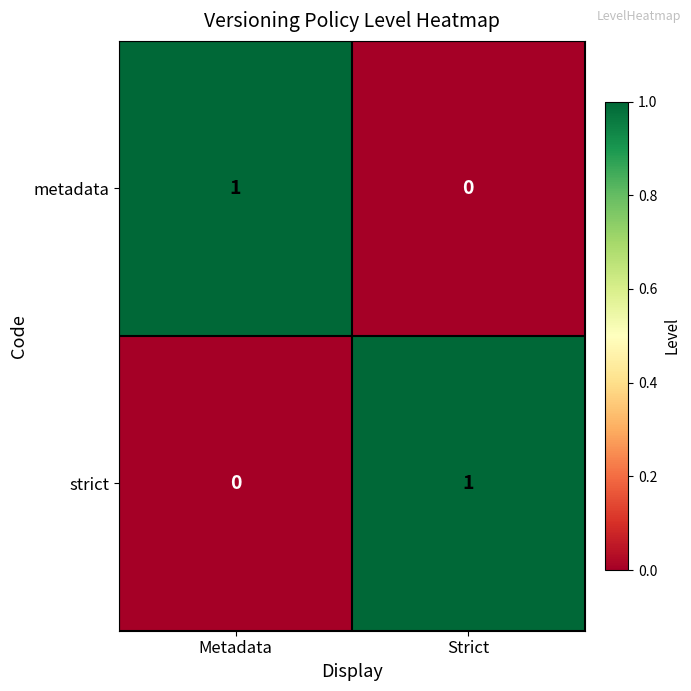

The strict series shows 0 at Metadata. True or false?

True